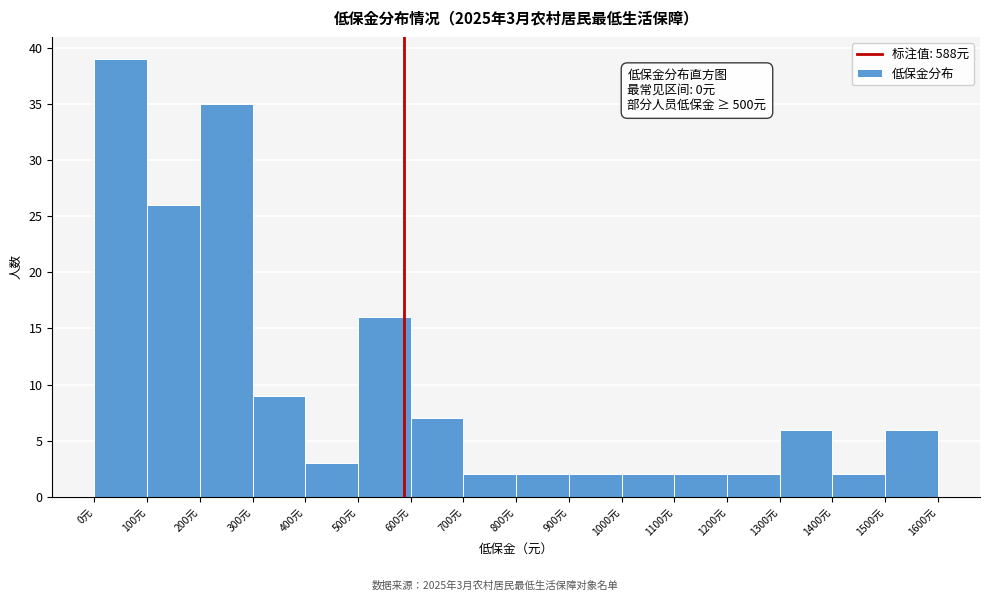

Over which range of the x-axis is the bar tallest?

0 to 100